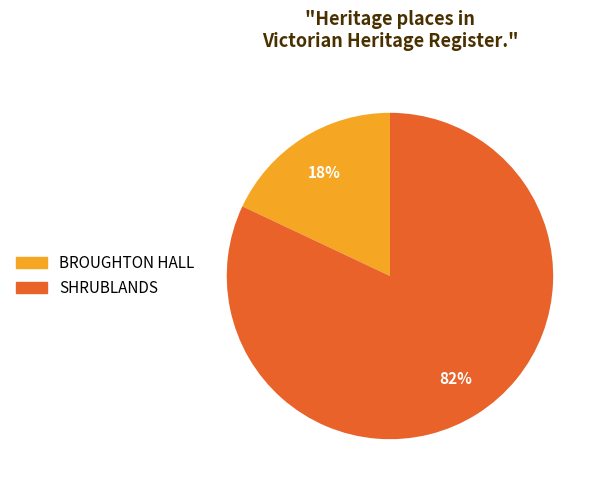

How many segments does this pie chart have?

2